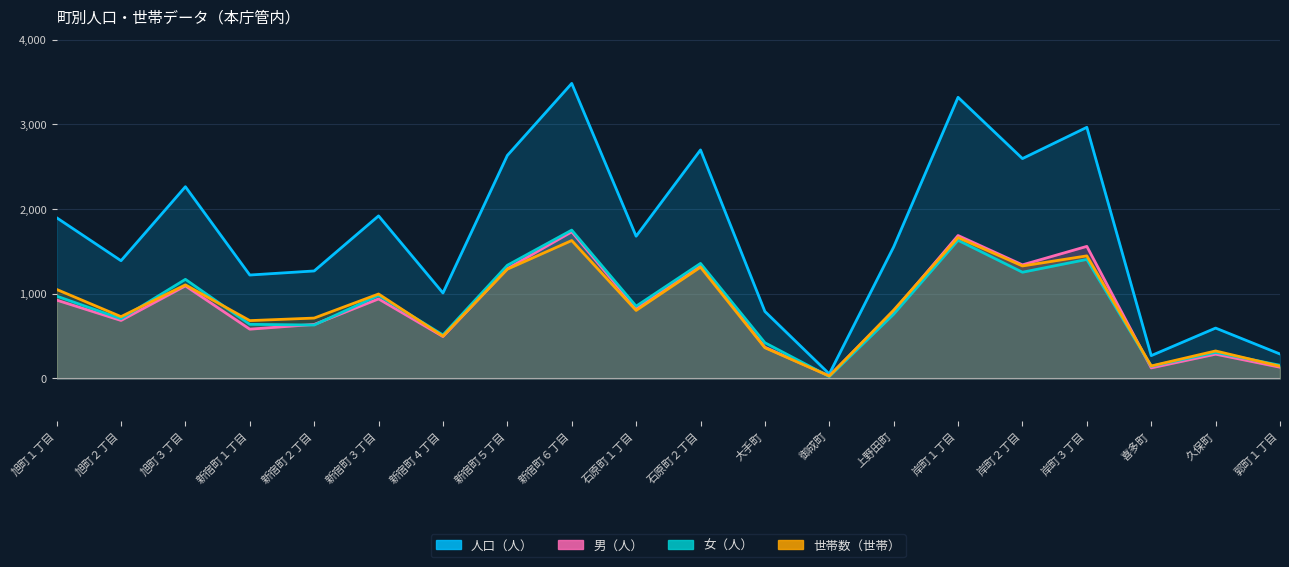

Rank the categories by 男（人） value from lowest to highest.

御成町, 喜多町, 郭町１丁目, 久保町, 大手町, 新宿町４丁目, 新宿町１丁目, 新宿町２丁目, 旭町２丁目, 上野田町, 石原町１丁目, 旭町１丁目, 新宿町３丁目, 旭町３丁目, 新宿町５丁目, 石原町２丁目, 岸町２丁目, 岸町３丁目, 岸町１丁目, 新宿町６丁目